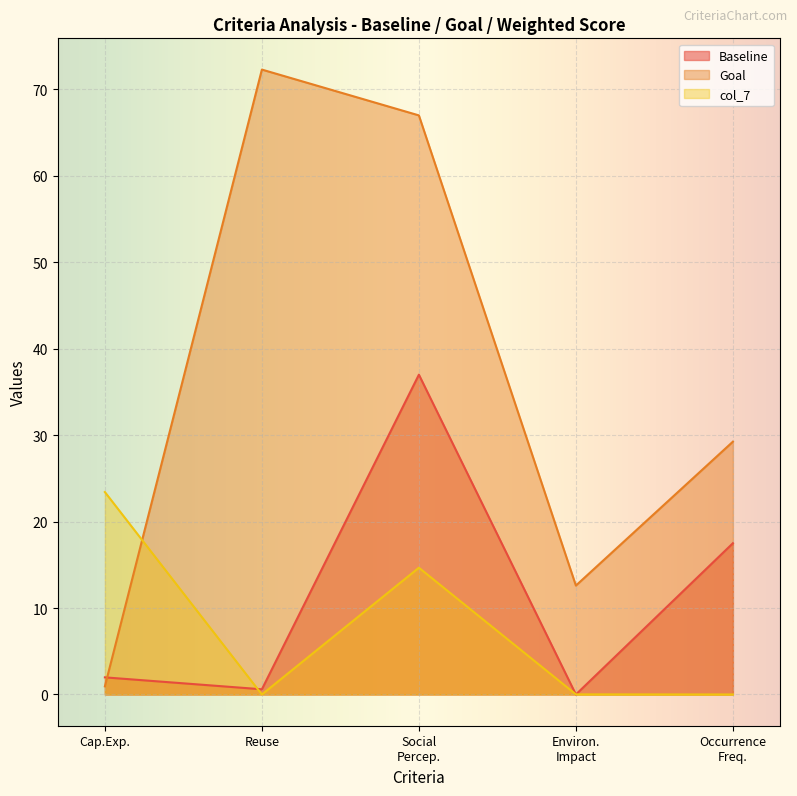

What is the average value of the Baseline series?

11.4